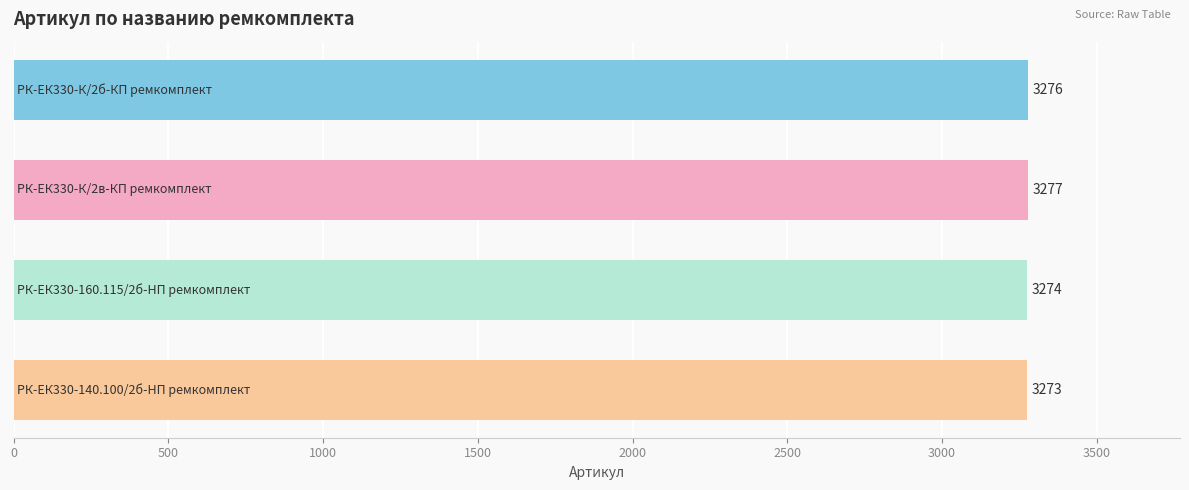

What is the difference between the maximum and minimum values?

4